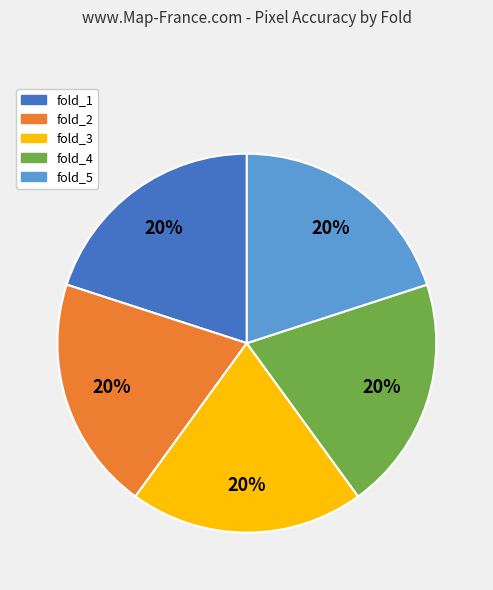

Combined, do fold_2 and fold_1 account for over 50%?

No